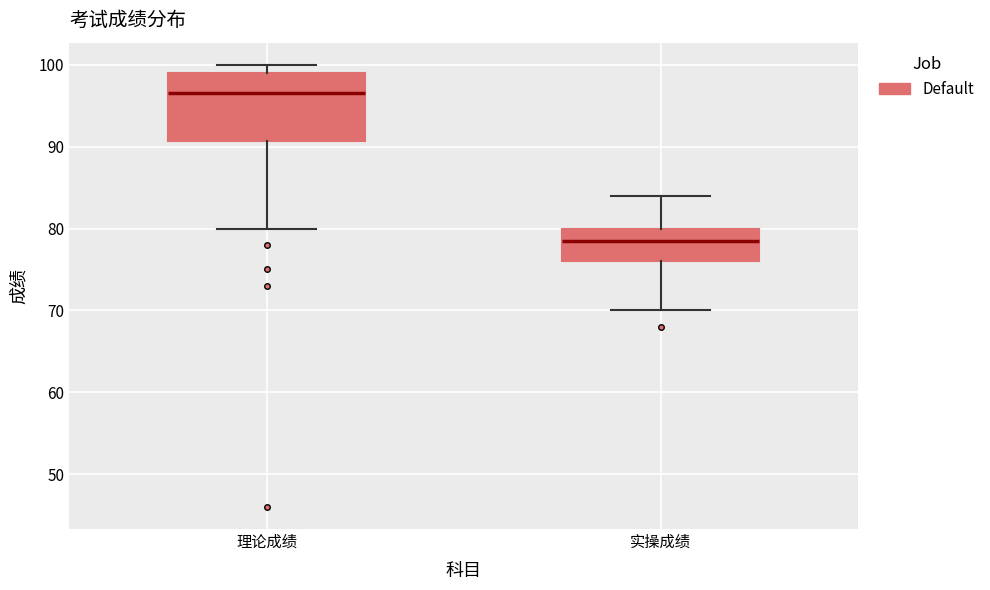

Comparing the boxes themselves (not the whiskers), which one is the tallest?

理论成绩